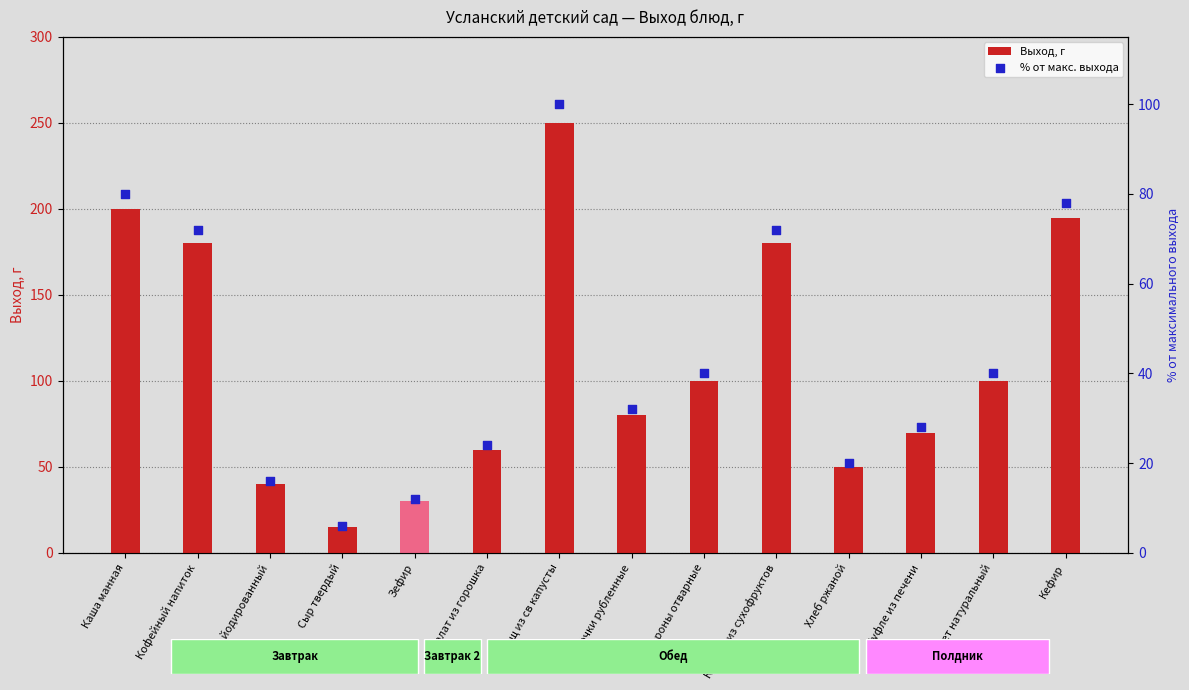

At which category is the sum across all series the highest?

Борщ из св капусты